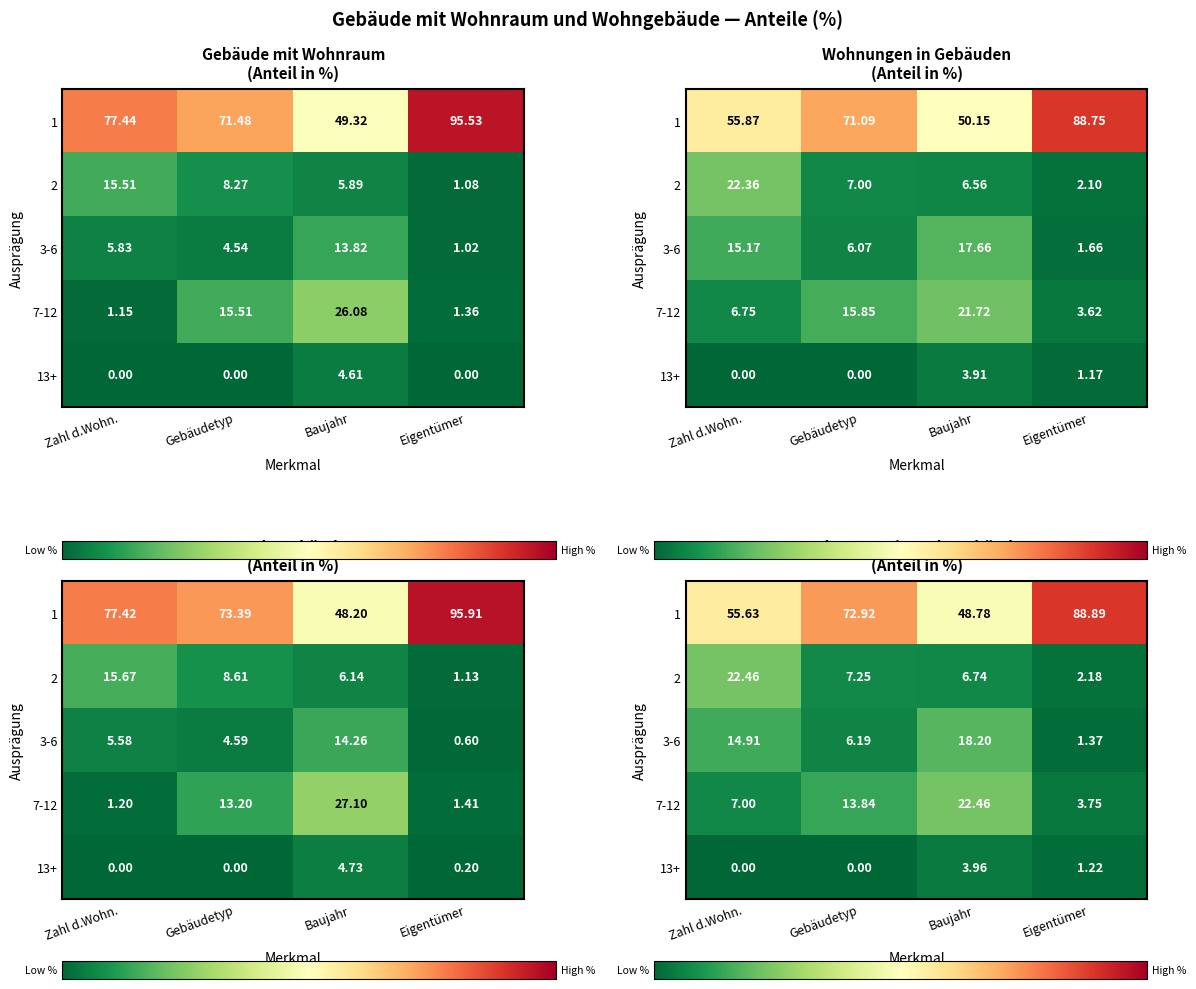

What is the average value of the 3-6 series?

10.2